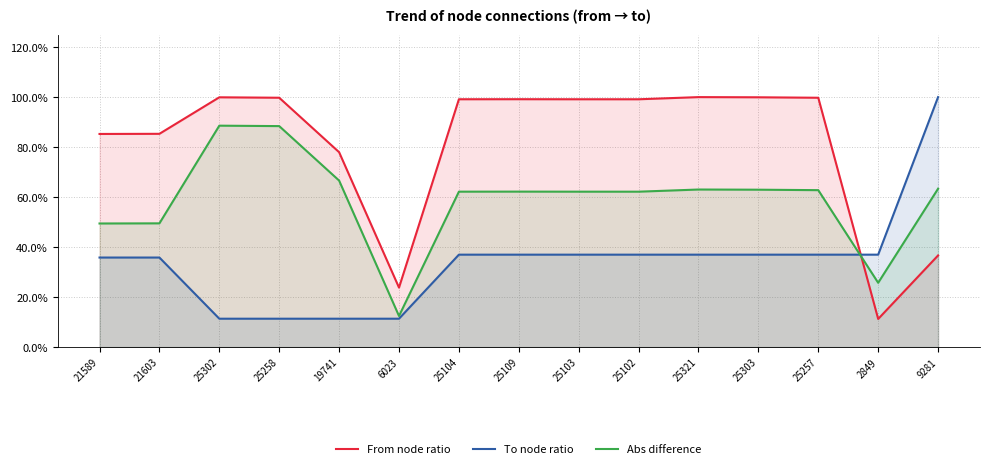

Which series changed the most between 25258 and 25303?

To node ratio